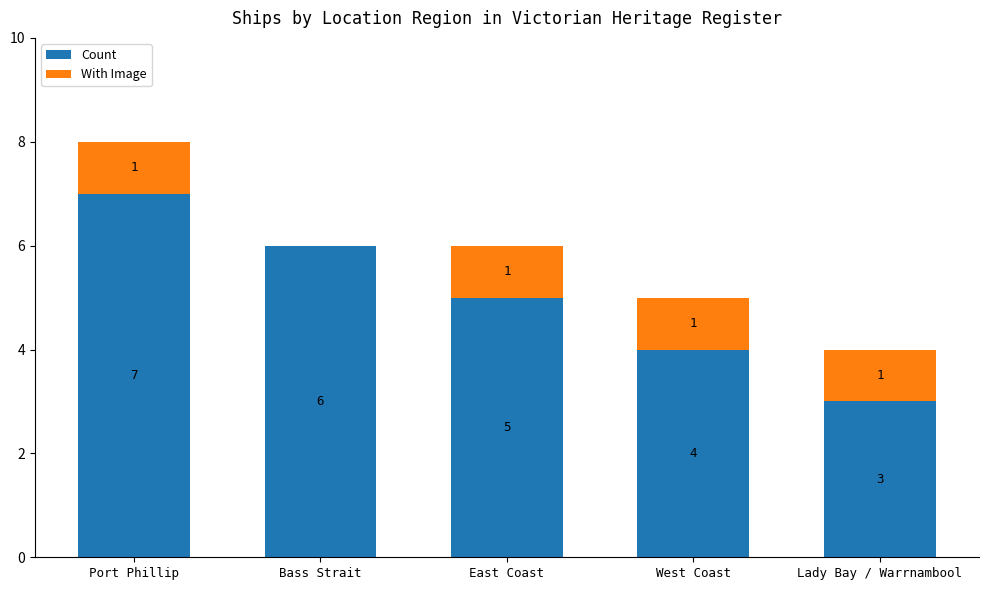

What is the sum of the Count values at West Coast and Port Phillip?

11